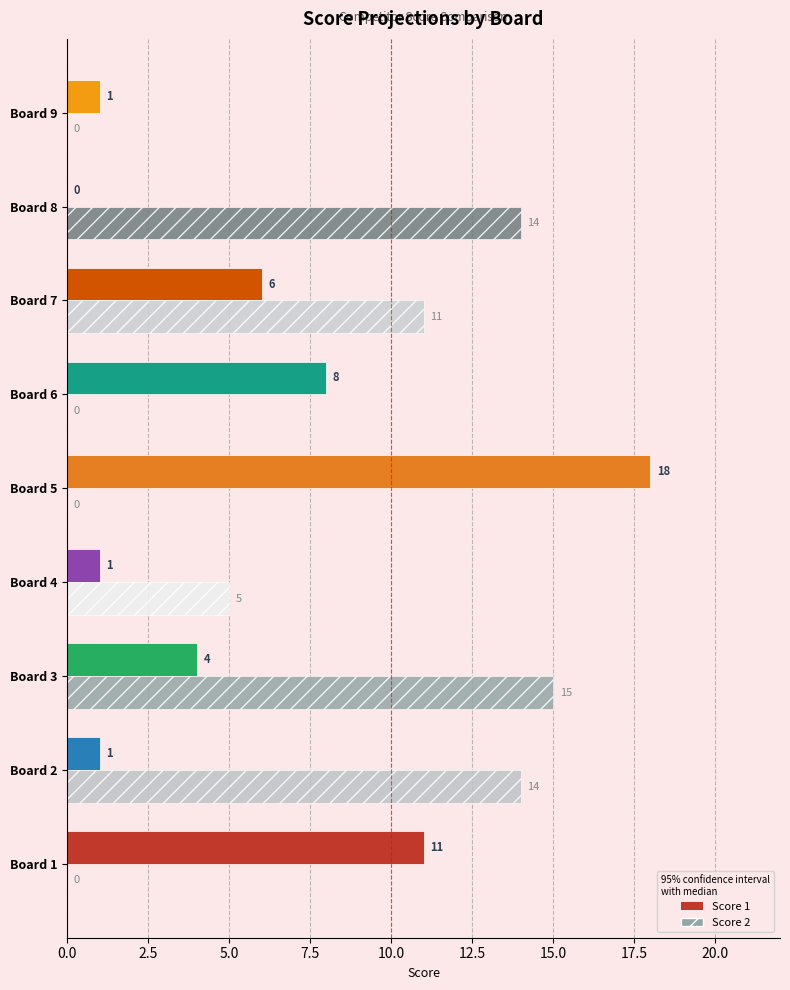

Which series changed the most between Board 1 and Board 2?

Score 2